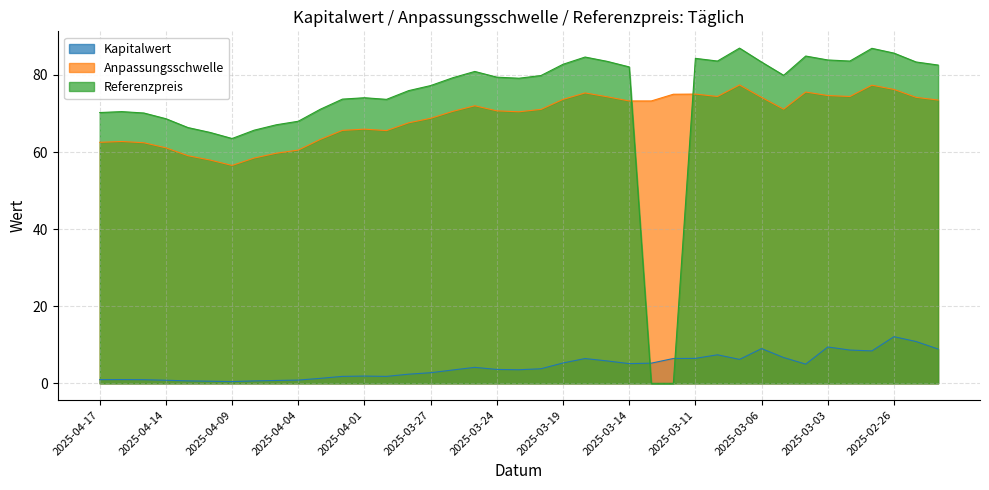

At which category does Kapitalwert reach its first local valley?

2025-04-09